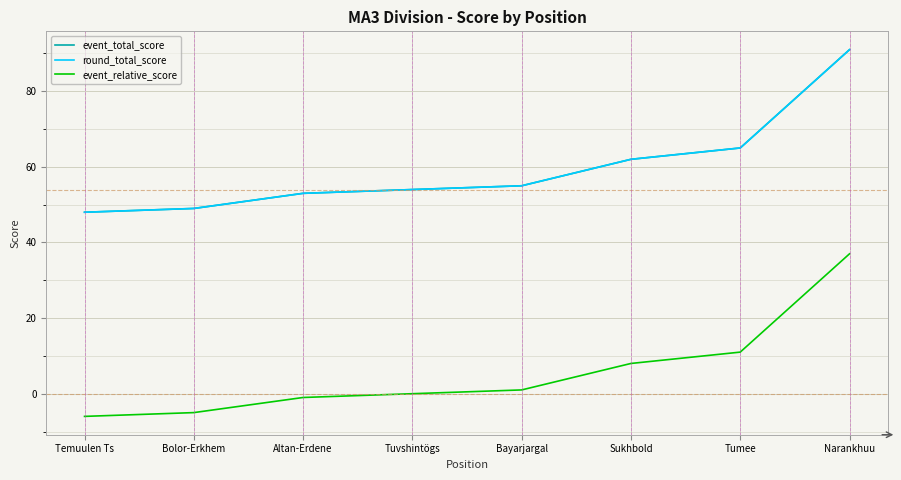

Does the chart have visible grid lines?

Yes